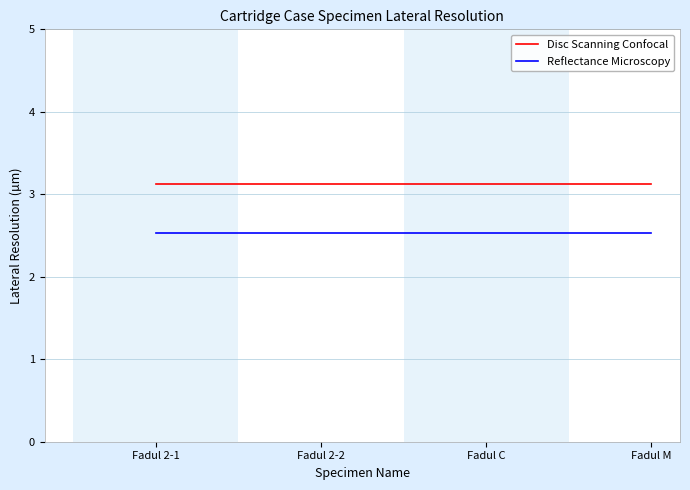

Read the Reflectance Microscopy value at Fadul M.

2.5